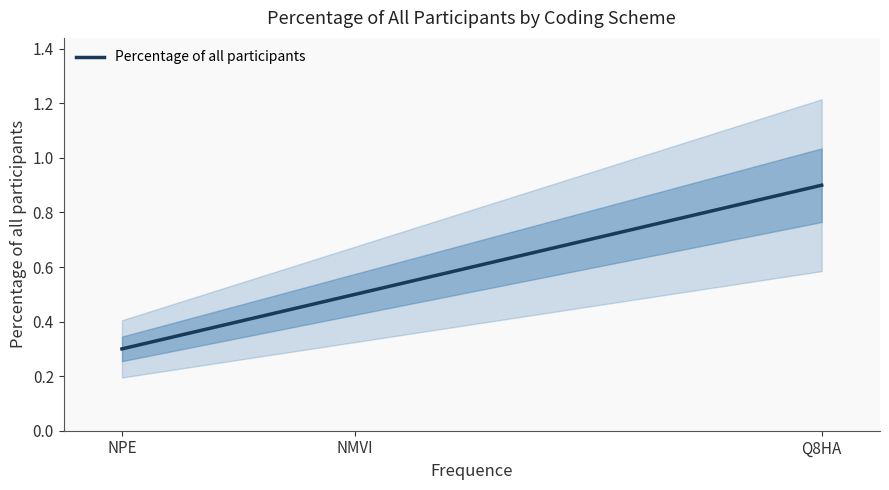

What is the label of the 3rd point from the right?

NPE